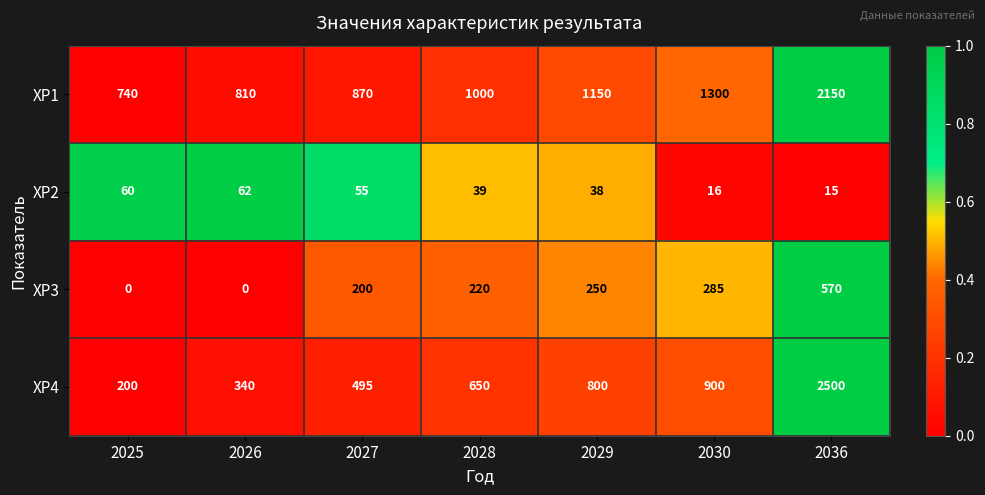

What is the difference between the ХР1 values at 2026 and 2027?

60